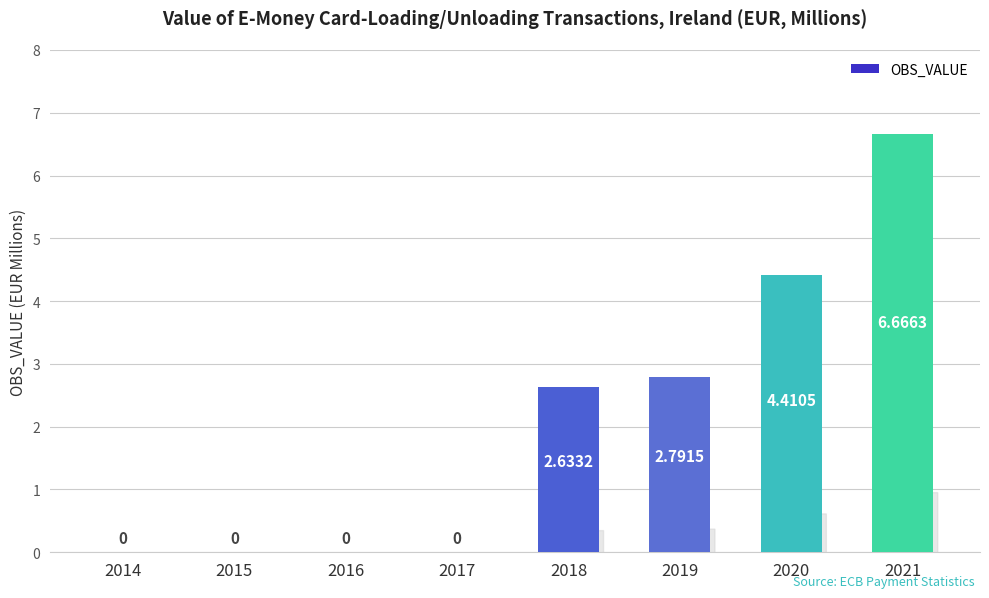

Between 2016 and 2021, which is larger?

2021